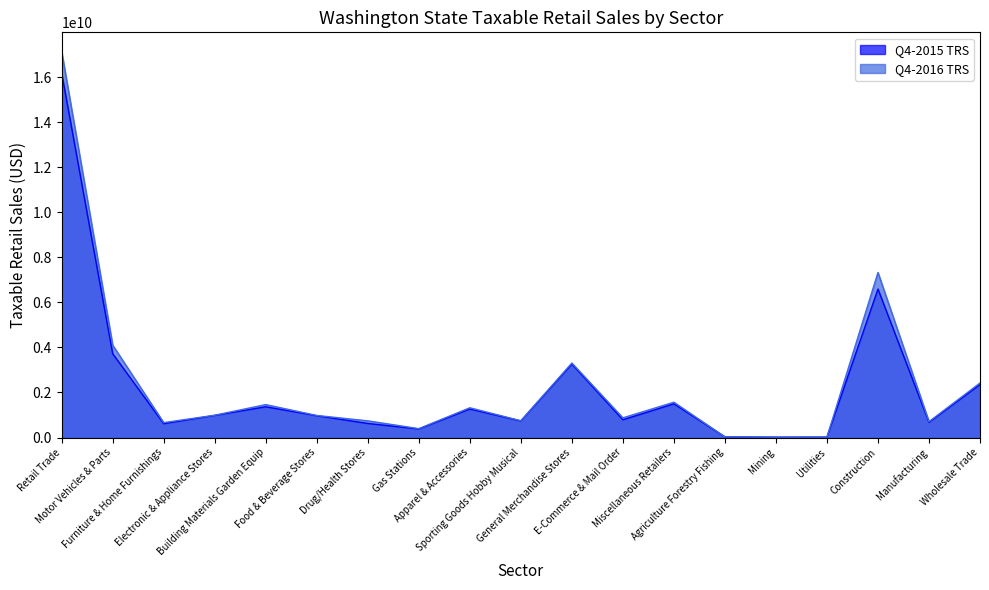

The value of Q4-2016 TRS at Building Materials Garden Equip is 2026640331. True or false?

False